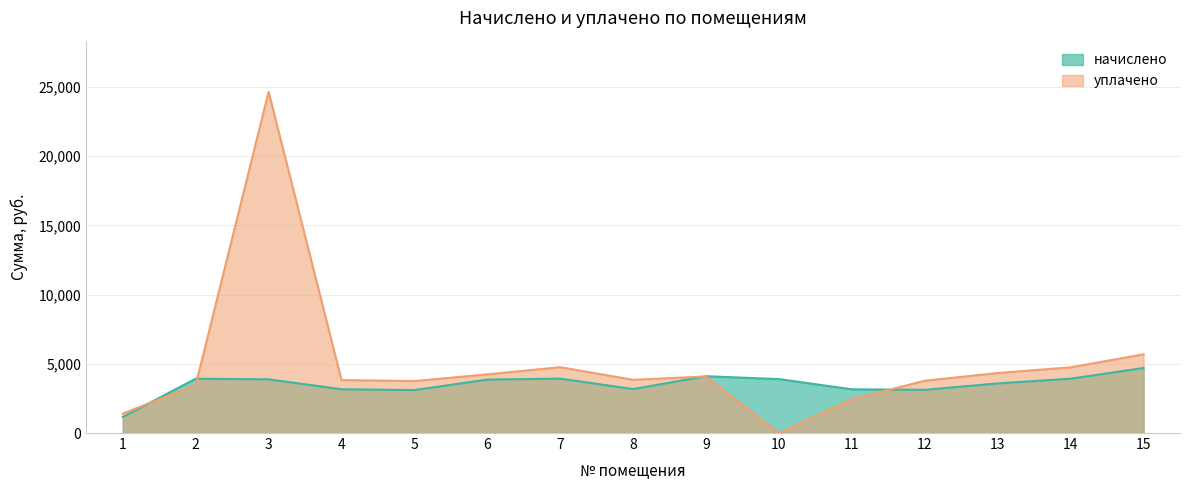

Is the value of начислено at 3 greater than the value of уплачено at 15?

No